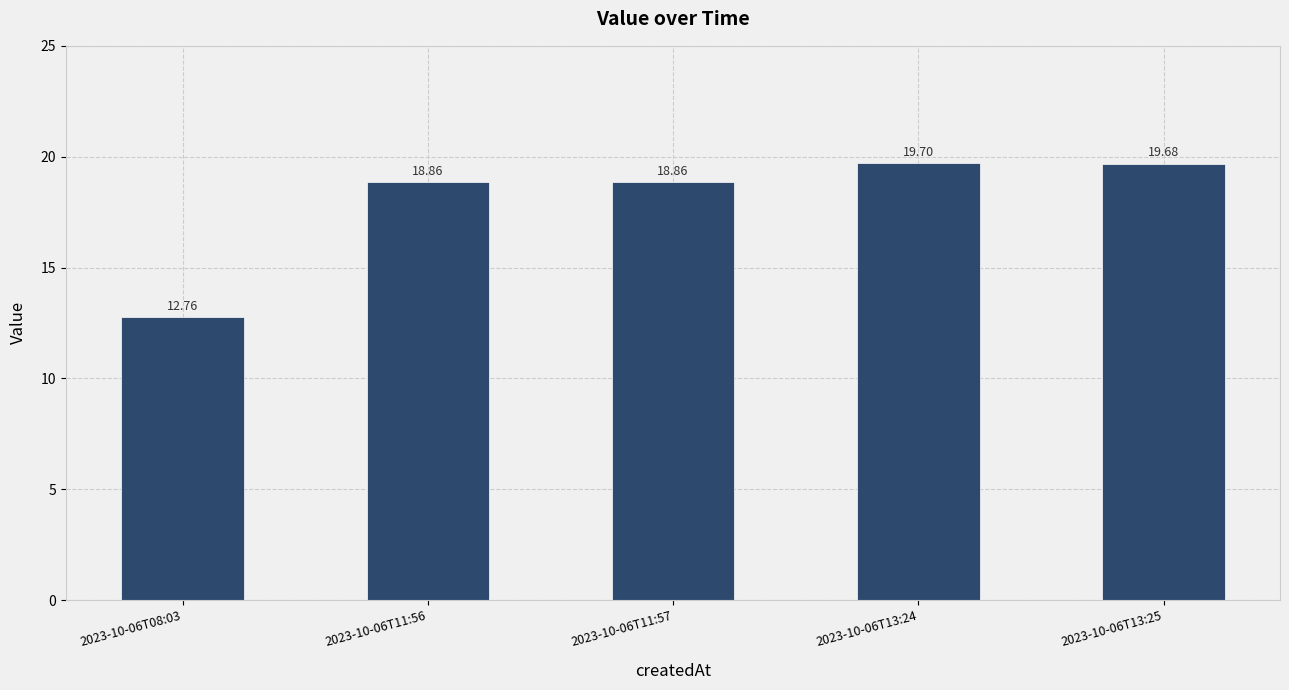

What is the label of the 5th bar from the left?

2023-10-06T13:25